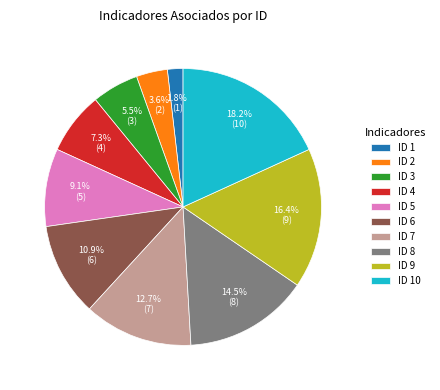

Rank the categories by value from lowest to highest.

ID 1, ID 2, ID 3, ID 4, ID 5, ID 6, ID 7, ID 8, ID 9, ID 10